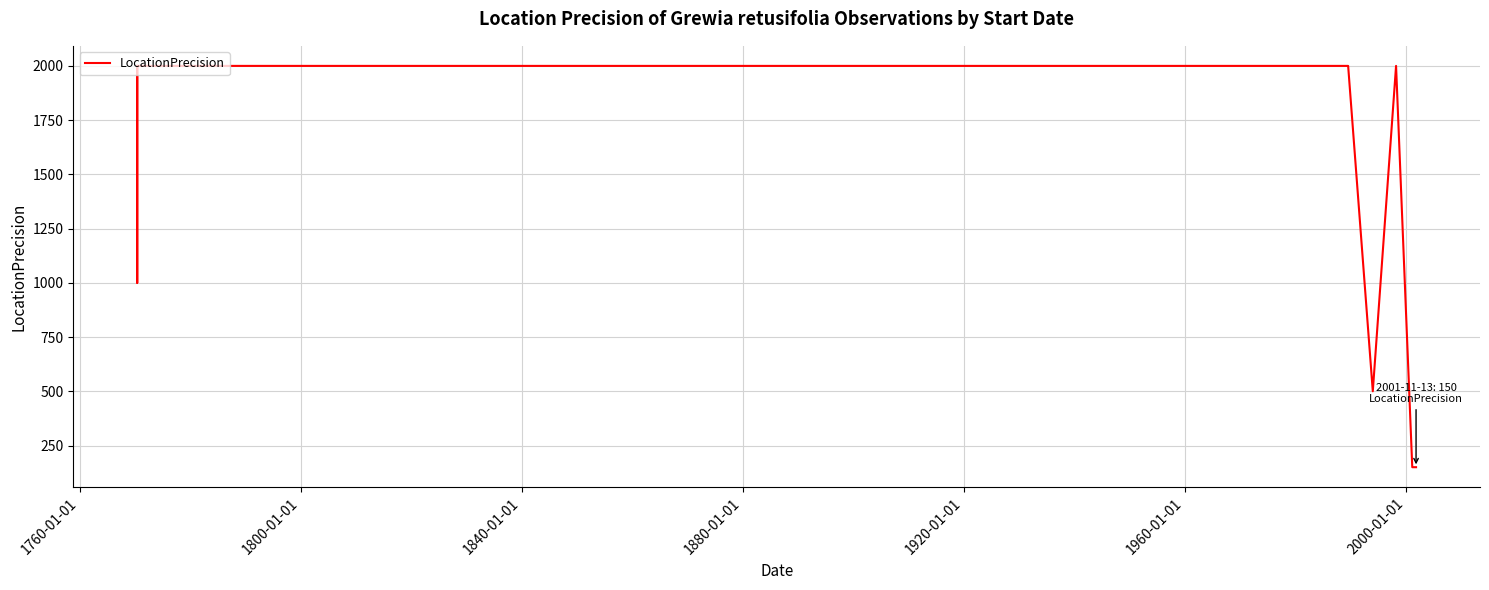

What is the value of the 1st point from the left?

2000